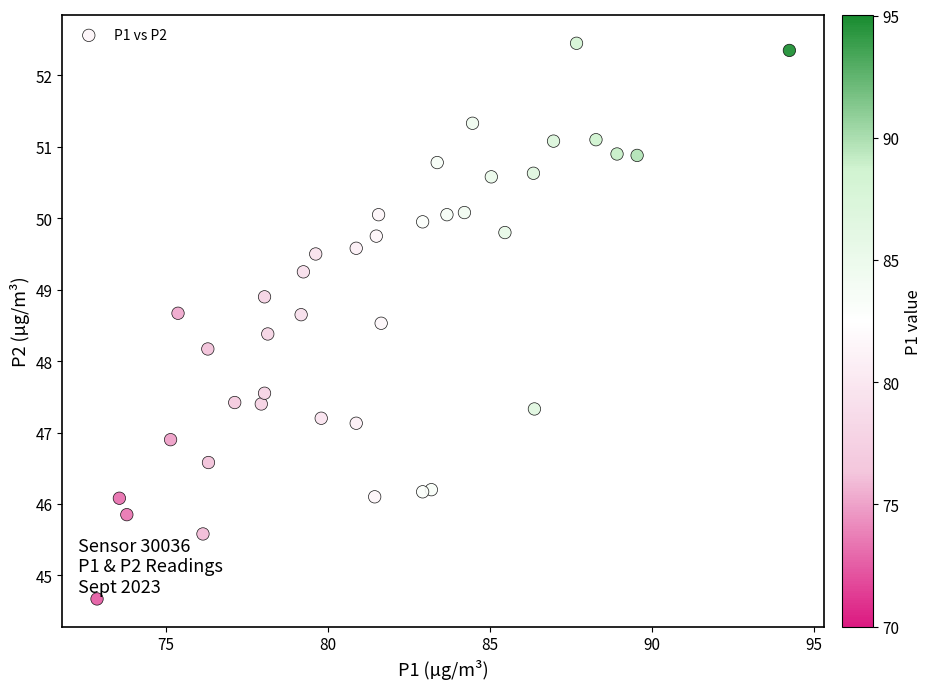

What Y value in the scatter plot is closest to 48?

48.2